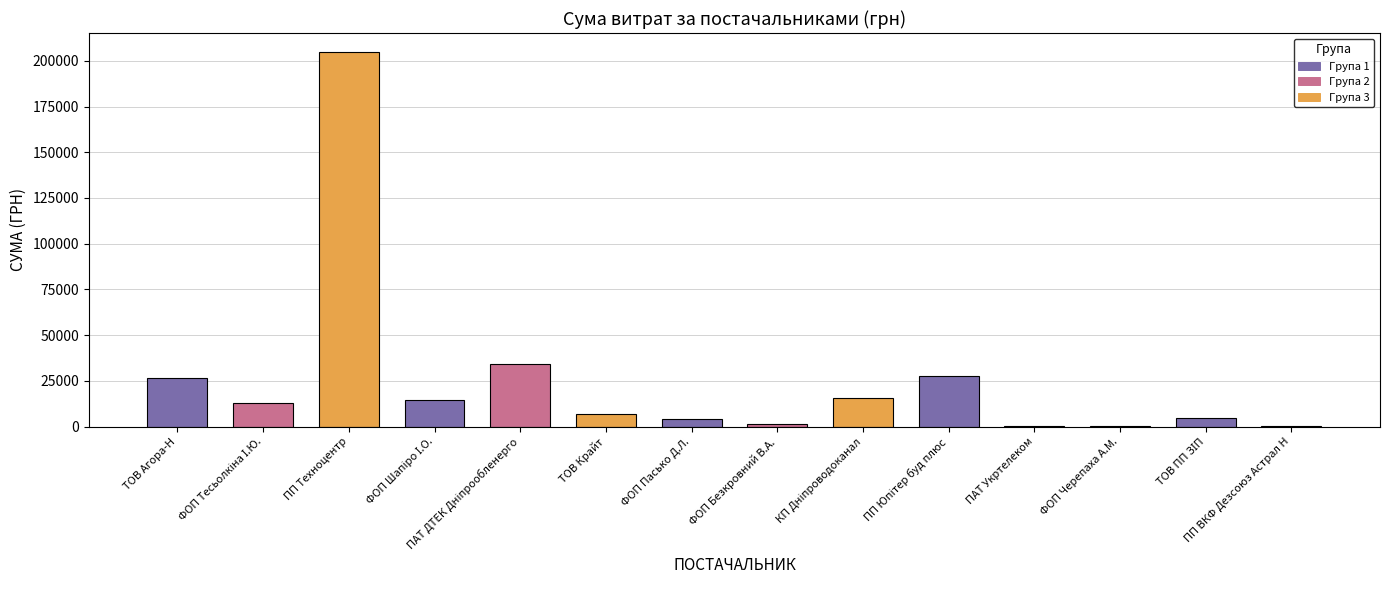

Rank the categories by value from highest to lowest.

ПП "Техноцентр", ПАТ "ДТЕК Дніпрообленерго", ПП "Юпітер буд плюс", ТОВ "Агора-Н", КП "Дніпроводоканал", ФОП "Шапіро І.О.", ФОП "Тесьолкіна І.Ю.", ТОВ "Крайт", ТОВ "ПП "ЗІП", ФОП "Пасько Д.Л.", ФОП "Безкровний В.А.", ПП ВКФ "Дезсоюз "Астрал Н", ФОП "Черепаха А.М.", ПАТ "Укртелеком"